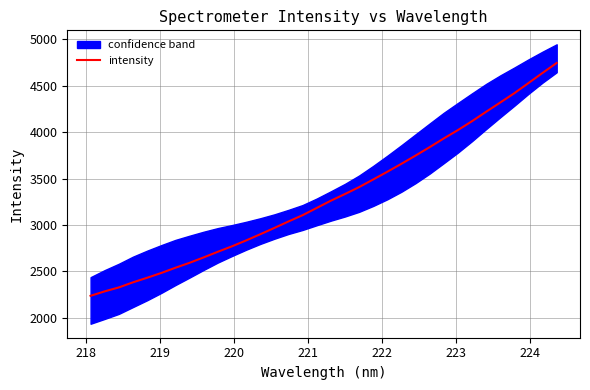

What is the minimum value shown in the chart?

2238.4